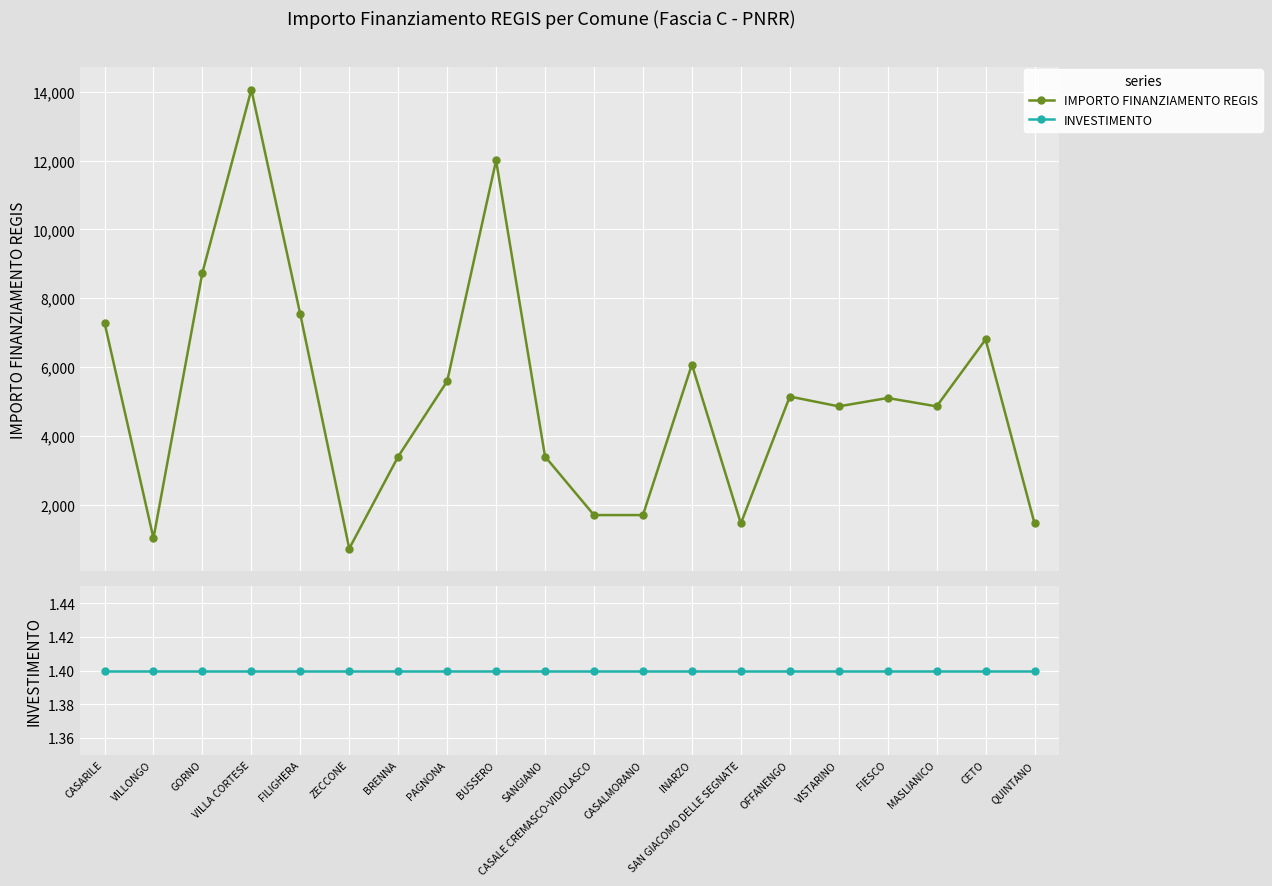

At which label is IMPORTO FINANZIAMENTO REGIS closest to 7396?

CASARILE